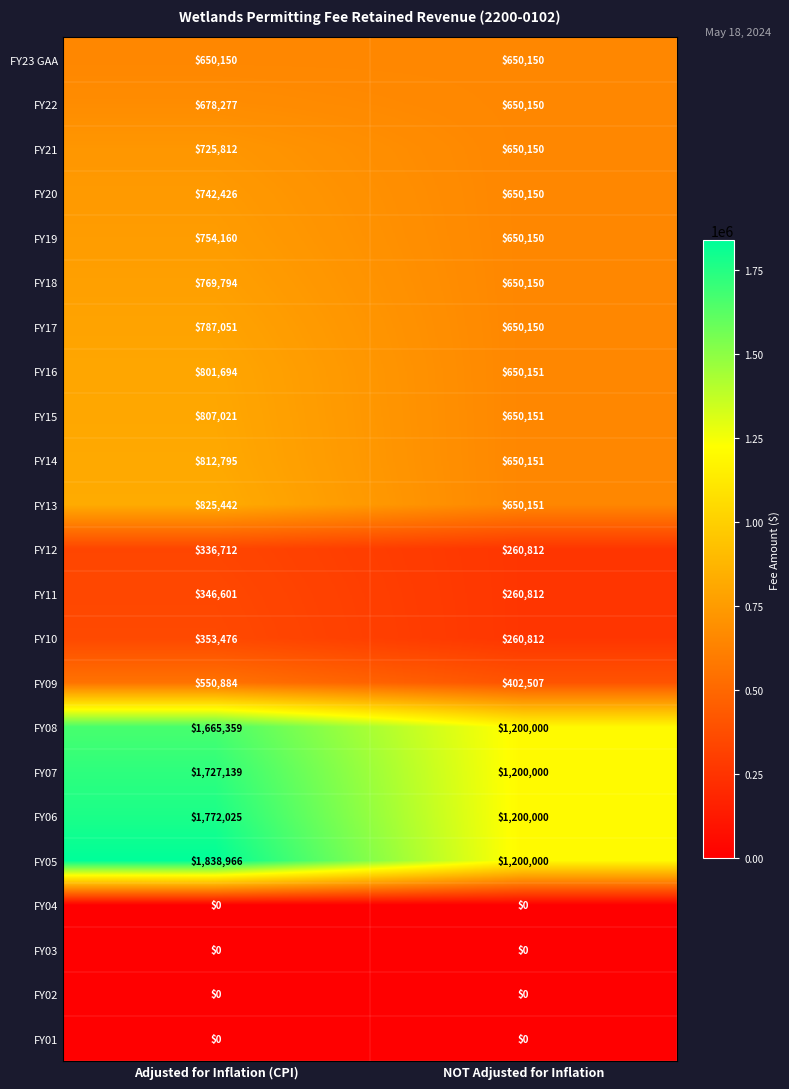

How many series are shown in this chart?

23